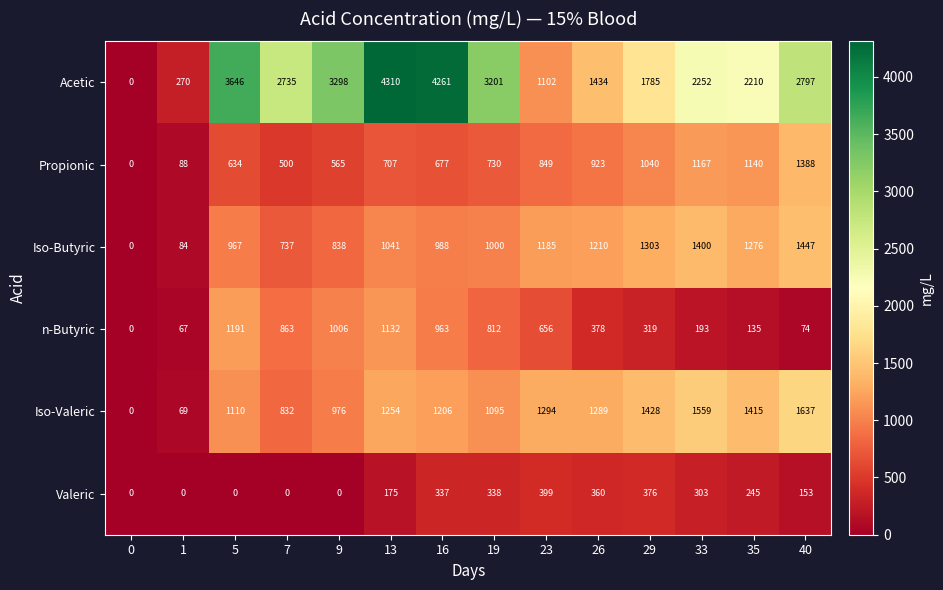

How many distinct data groups are displayed?

6